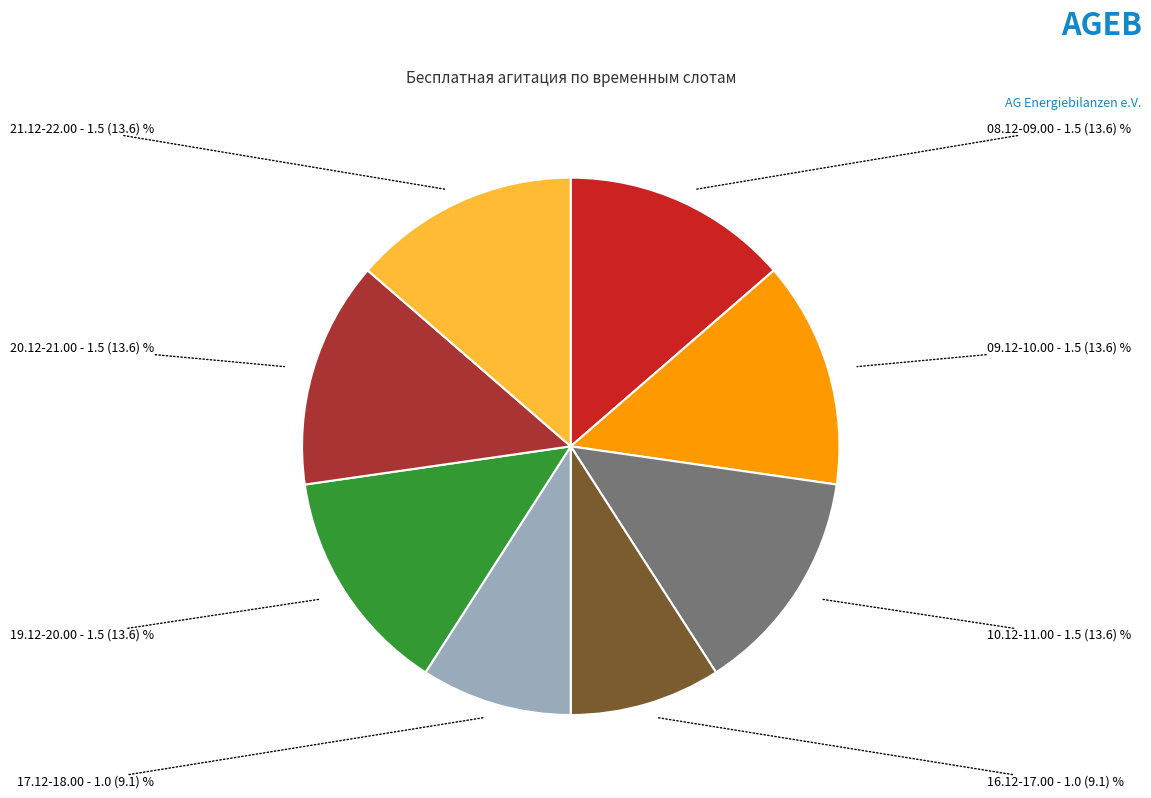

Is 09.12-10.00 the majority of the pie?

No